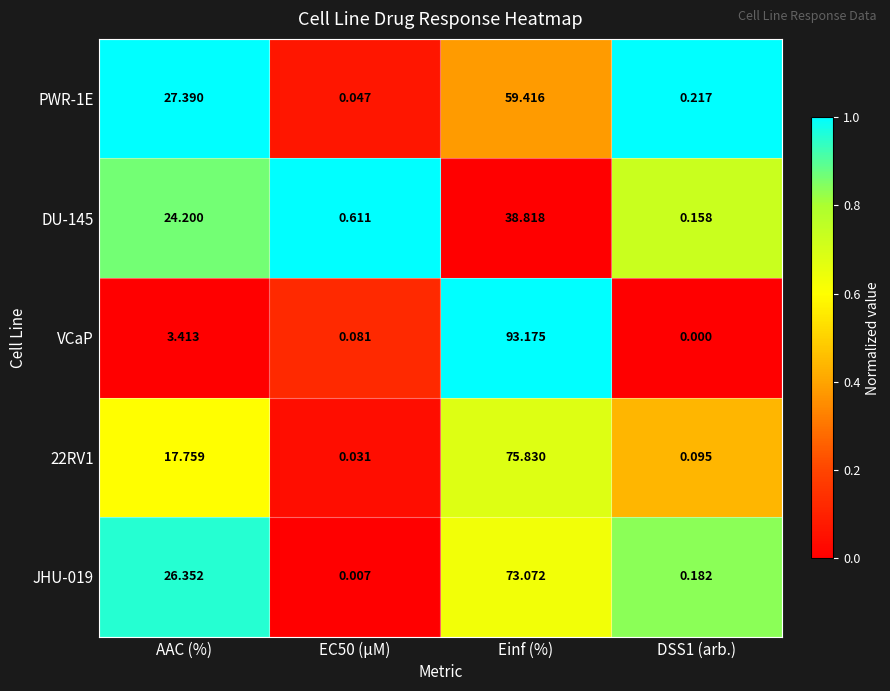

Which category has the highest value across all series?

Einf (%)